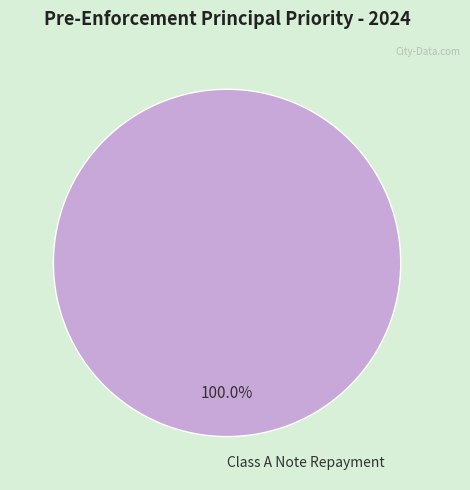

Is there a majority slice in this chart?

Yes